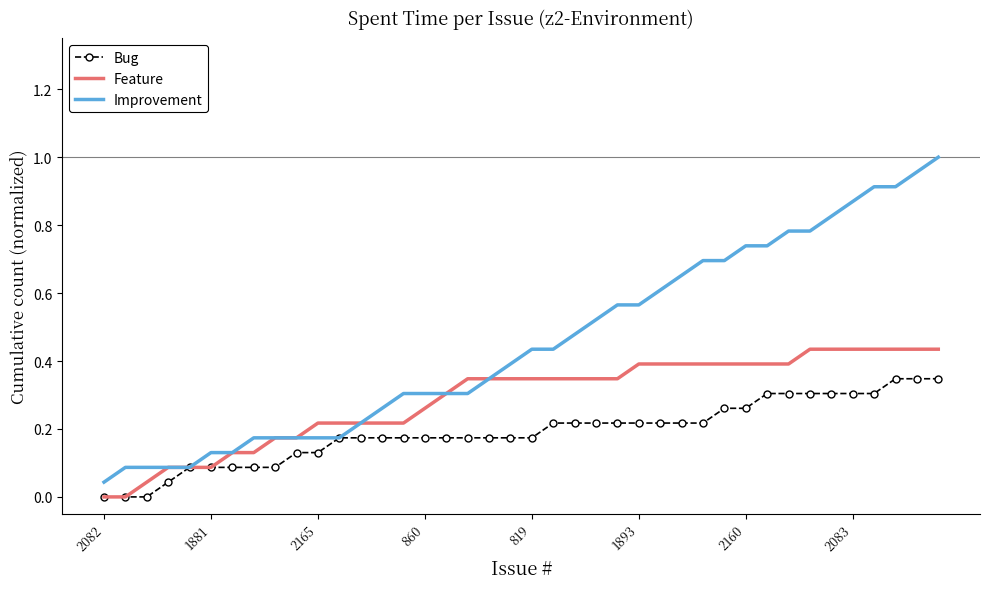

Which series has the widest spread of values?

Improvement